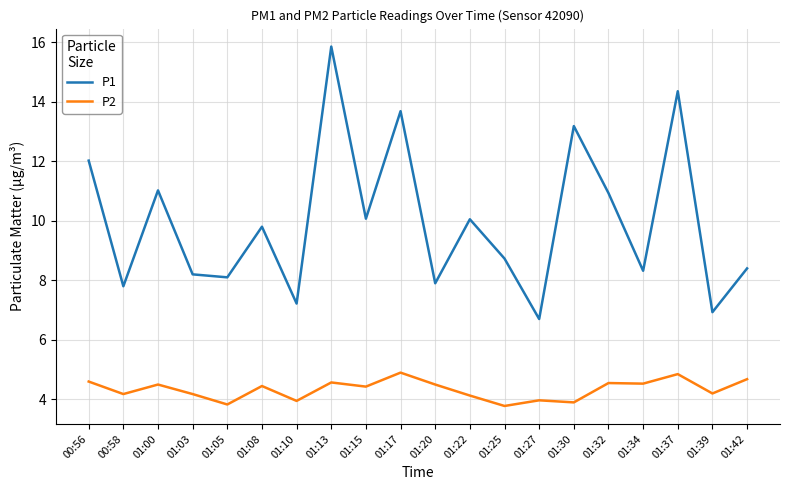

What is the difference between the highest and lowest values at 01:20?

3.4